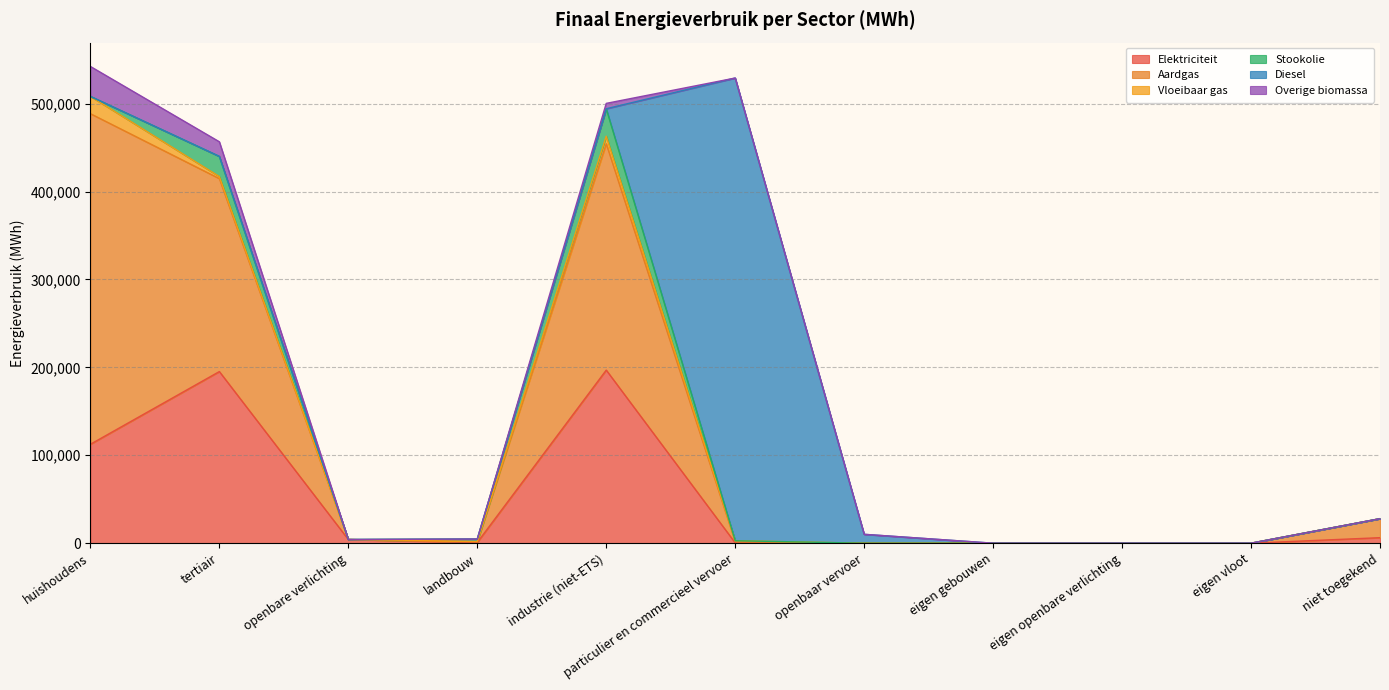

Is the value of Diesel at eigen gebouwen greater than the value of Vloeibaar gas at eigen gebouwen?

No